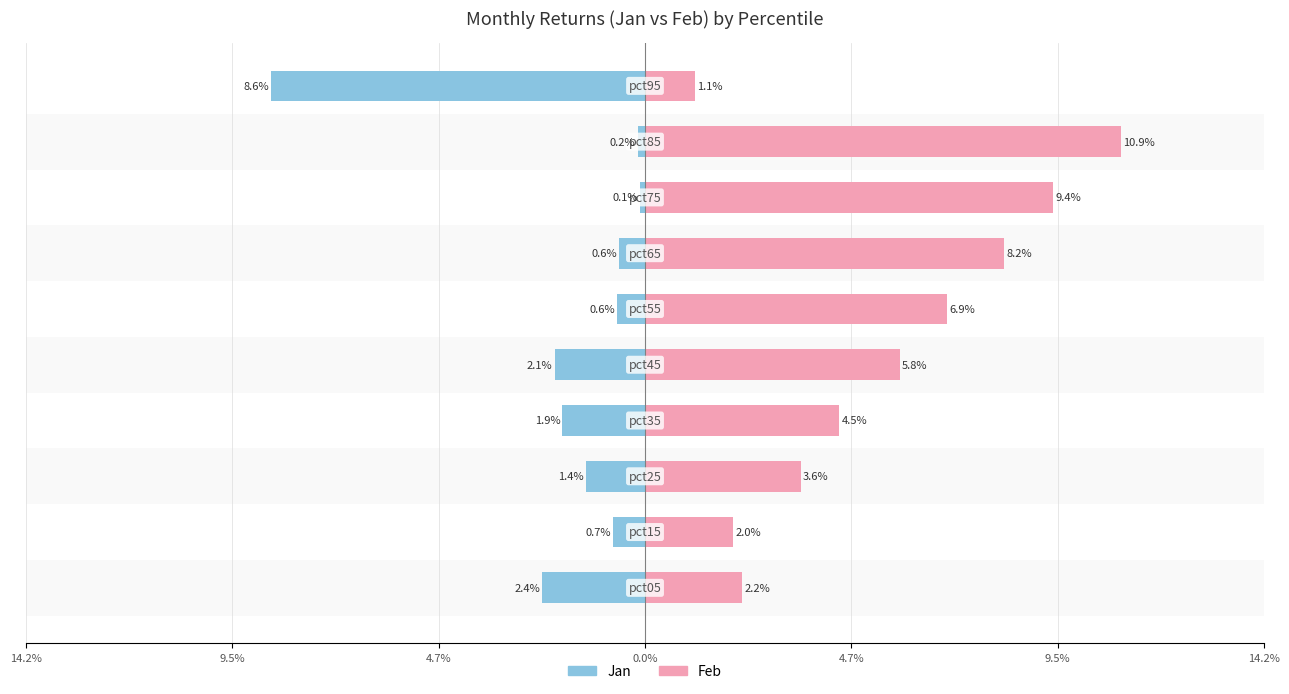

Are the bars horizontal?

Yes